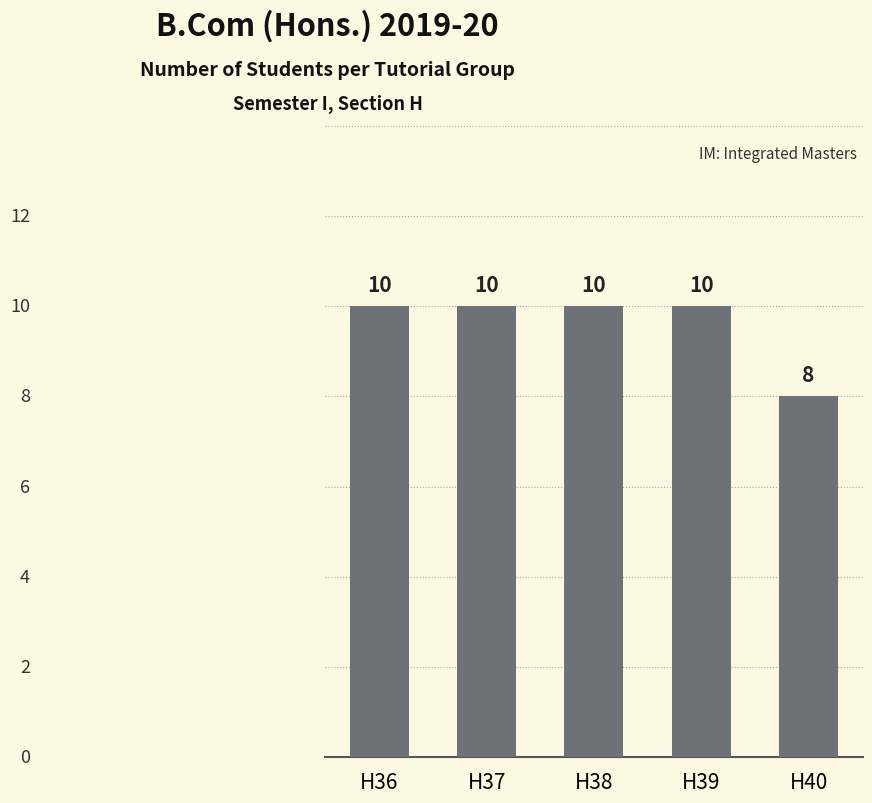

What value does the data have at H40?

8